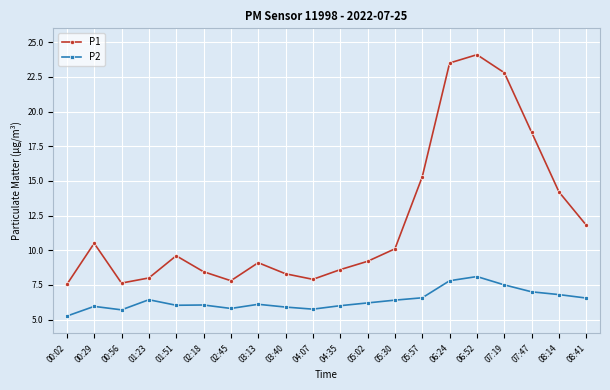

In P1, how many points are higher than both neighbors (excluding endpoints)?

4